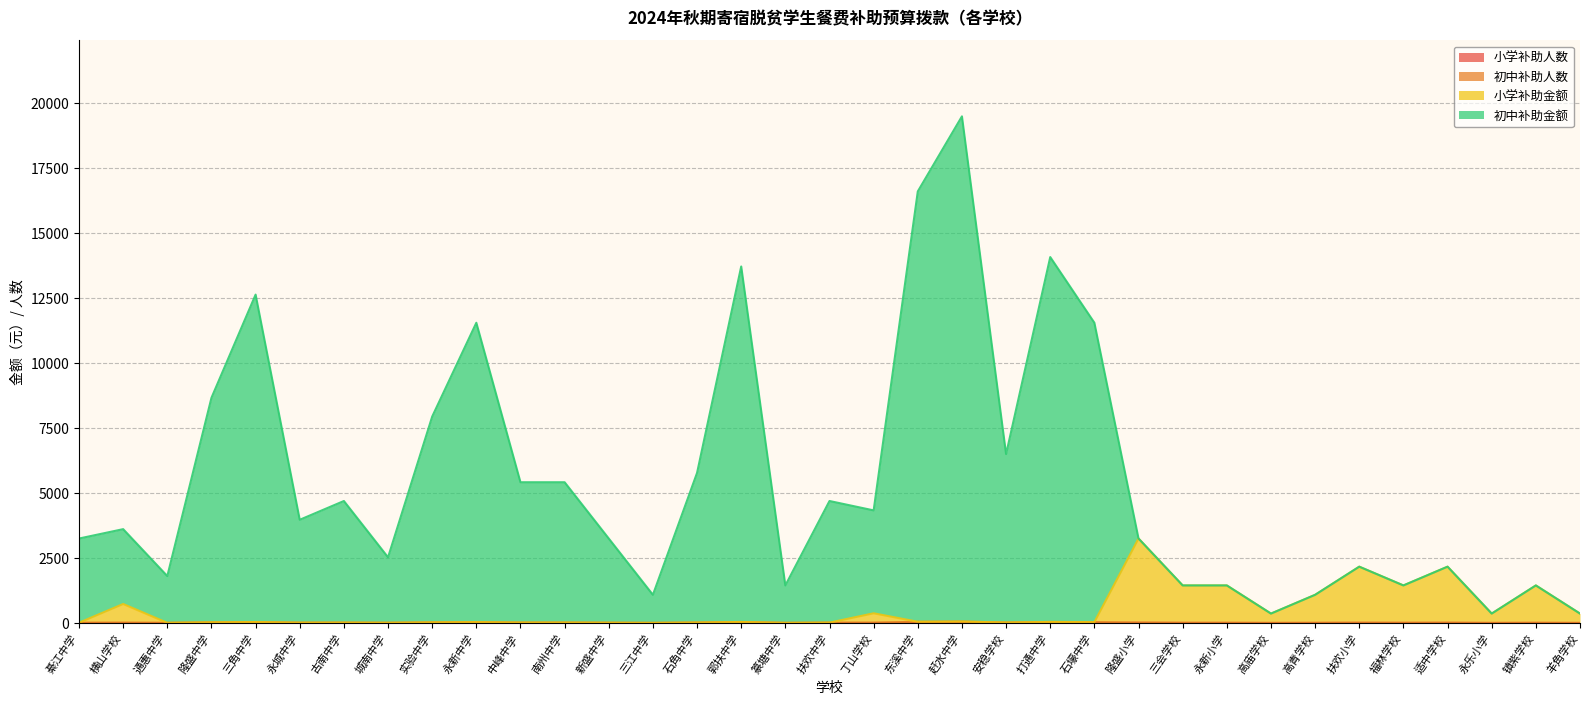

How many categories are shown in the chart?

35